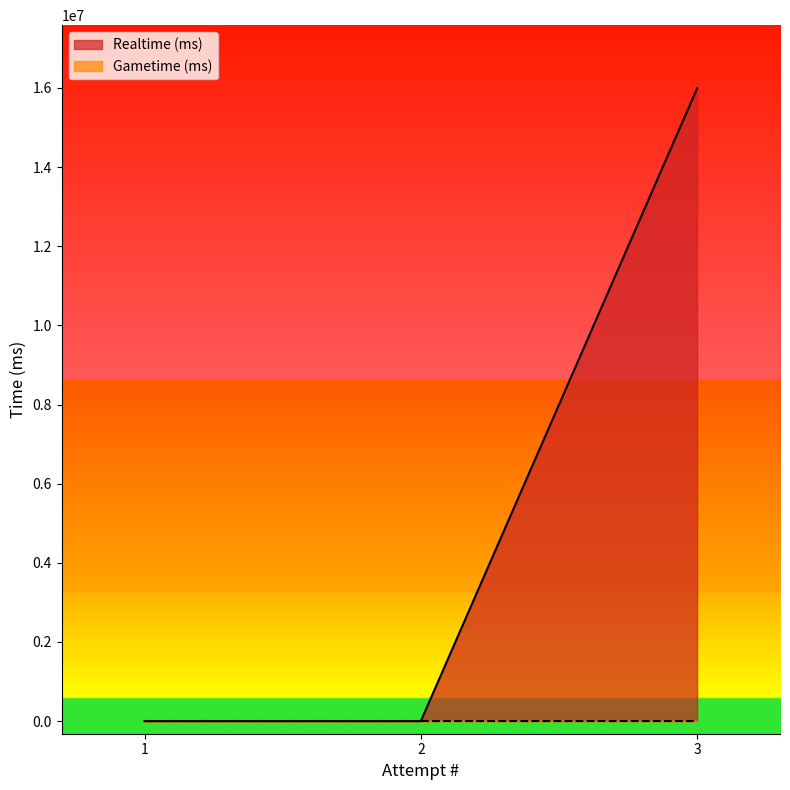

At which category does the chart reach its peak across all series?

3